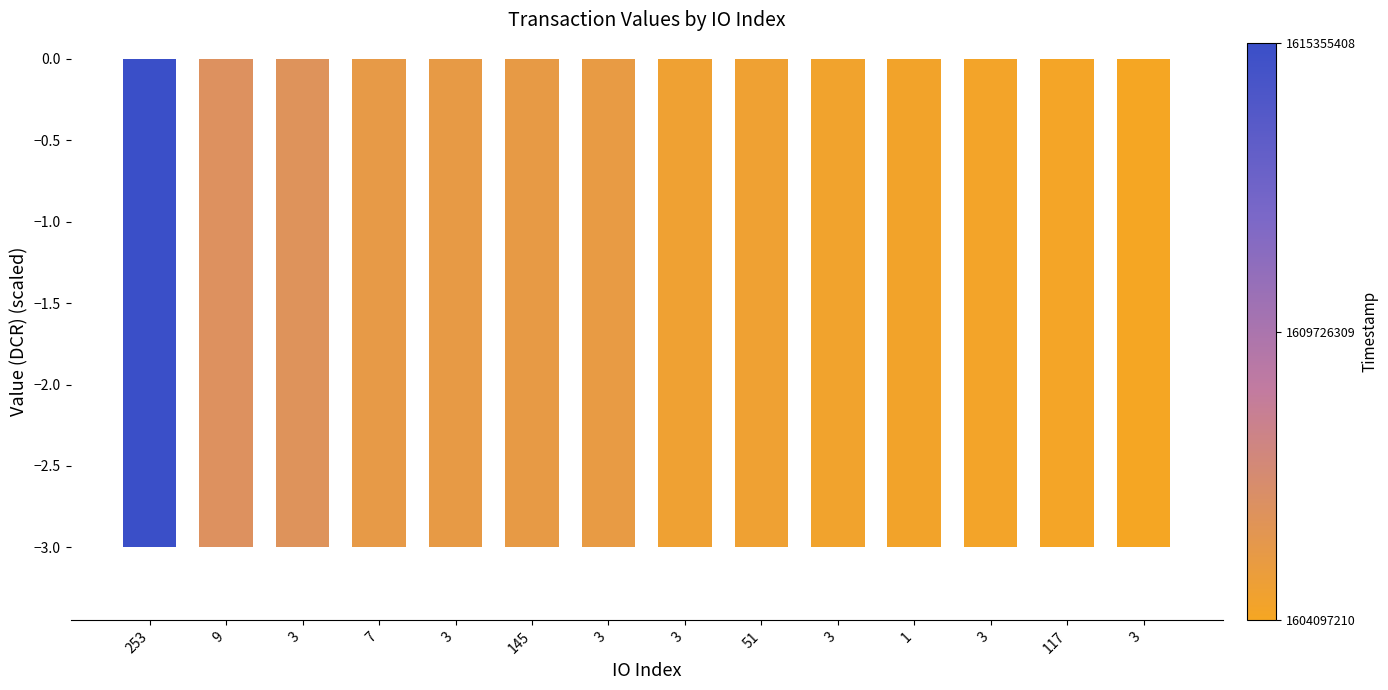

What is the minimum value shown in the chart?

-3.0